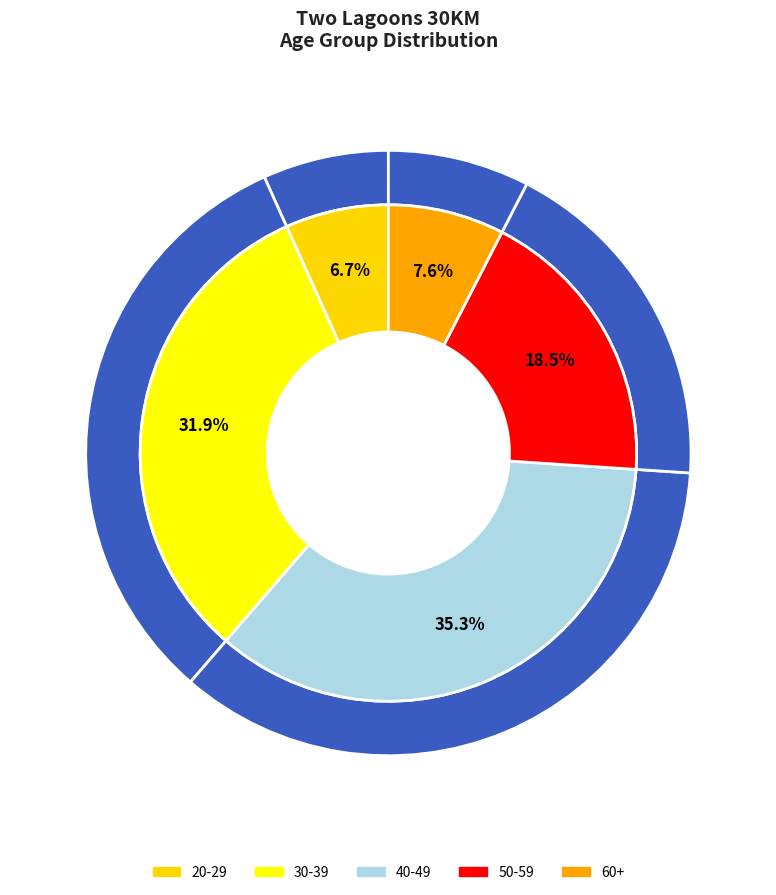

Which has a higher value, 40-49 or 30-39?

40-49